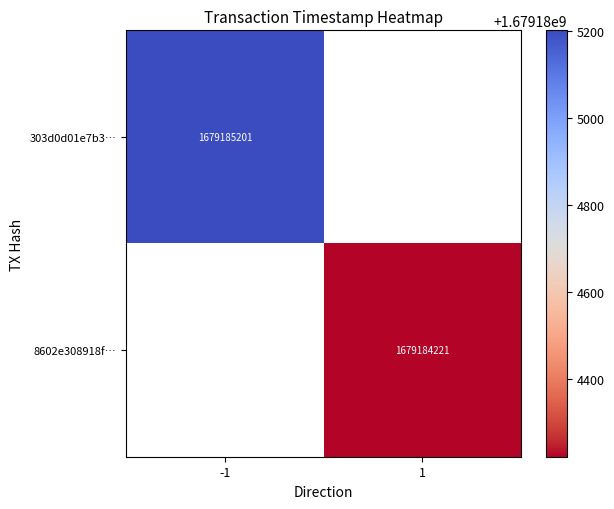

The value of 303d0d01e7b3fd5346f5ded530acdc8bb0eb9df at time_stamp is 1679185201. True or false?

True